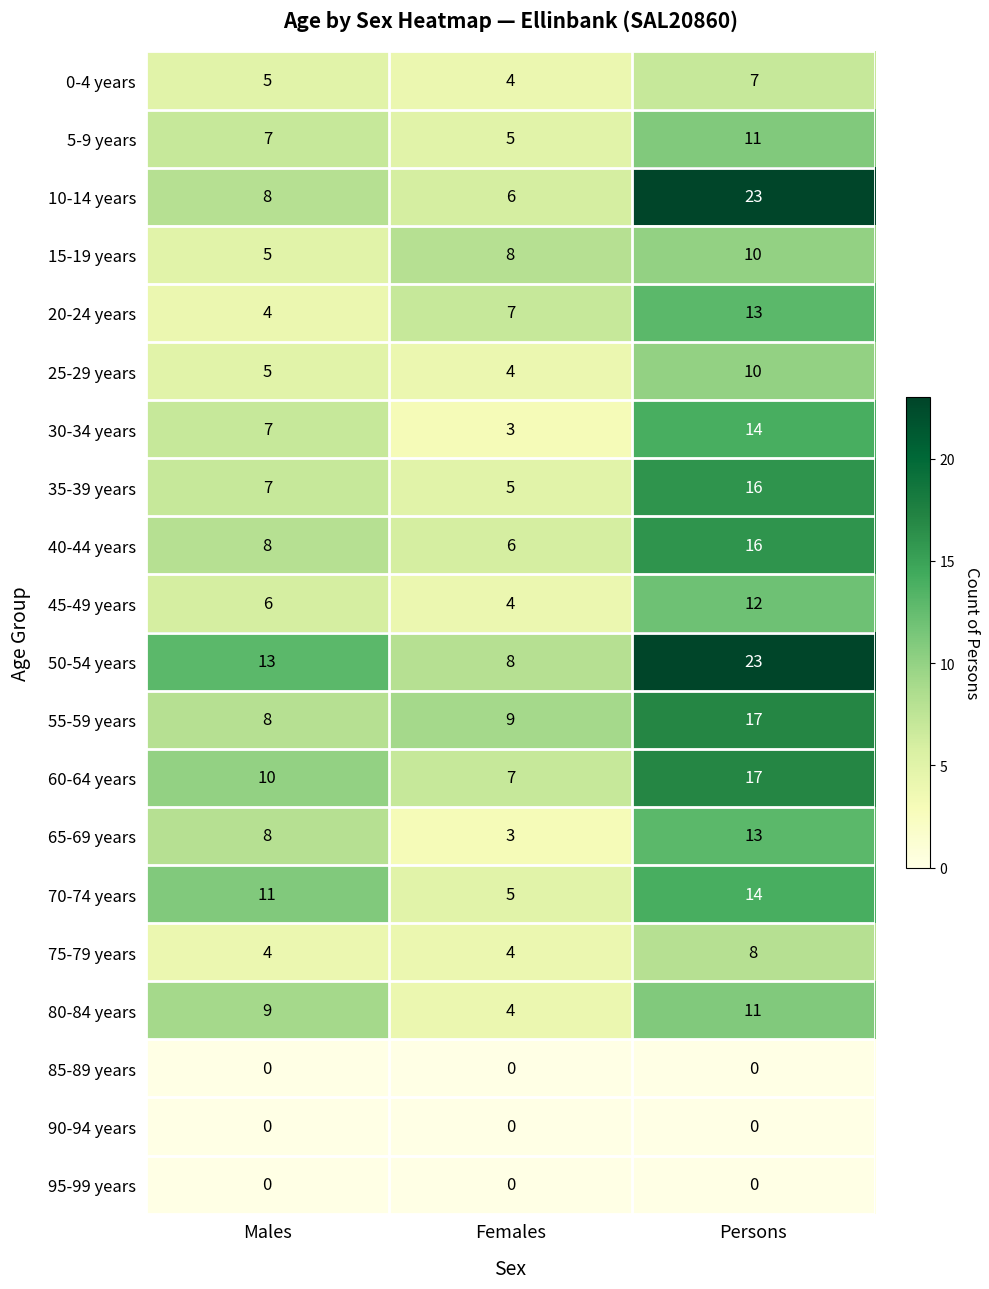

What value does the 25-29 years series have at Persons?

10